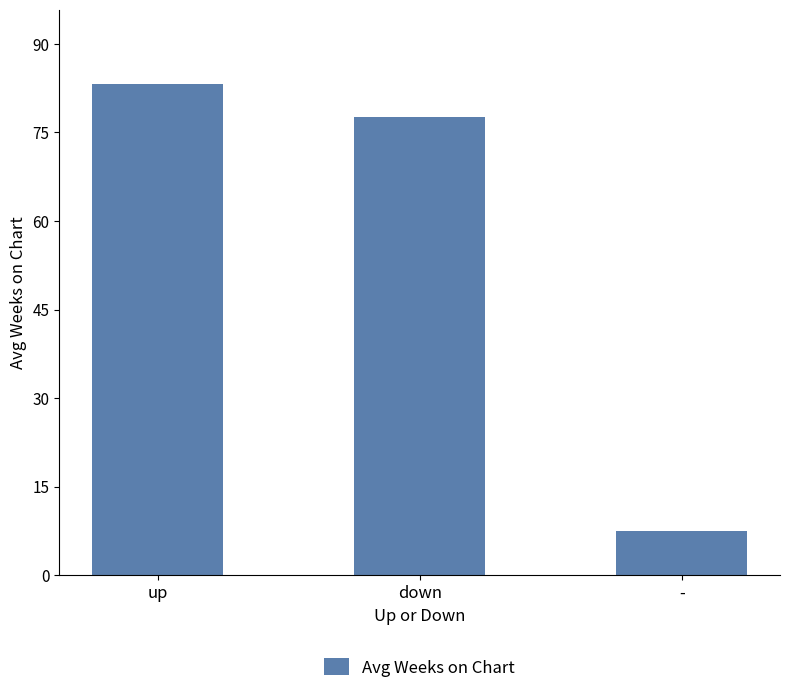

Rank the categories by value from lowest to highest.

-, down, up